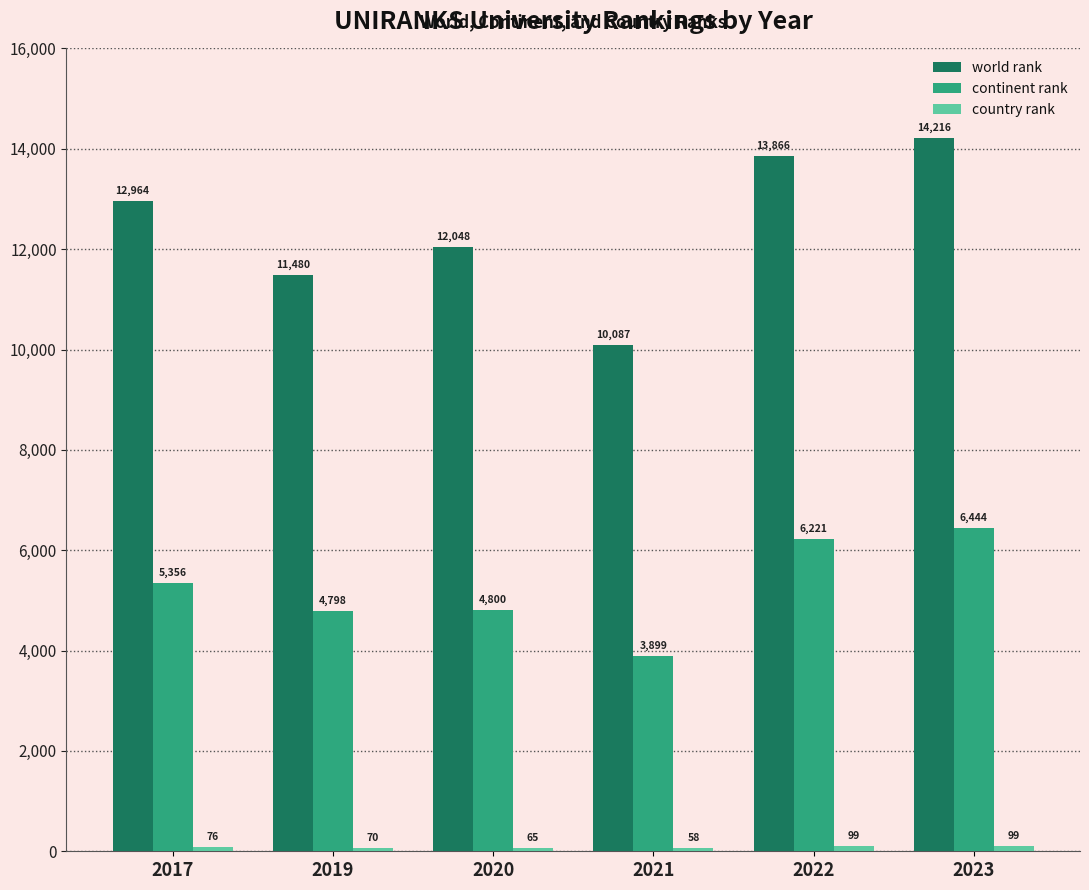

The value of world rank at 2019 is 11480. True or false?

True